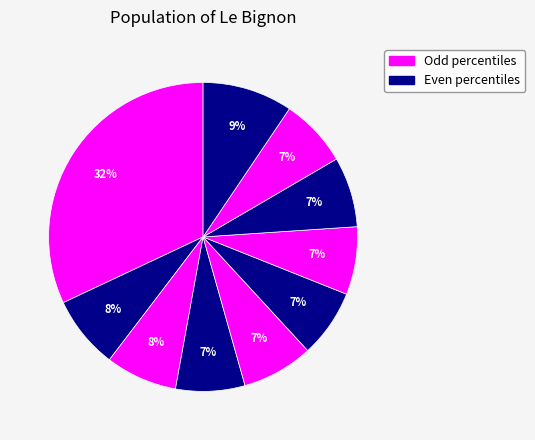

Count the number of slices in the pie.

10